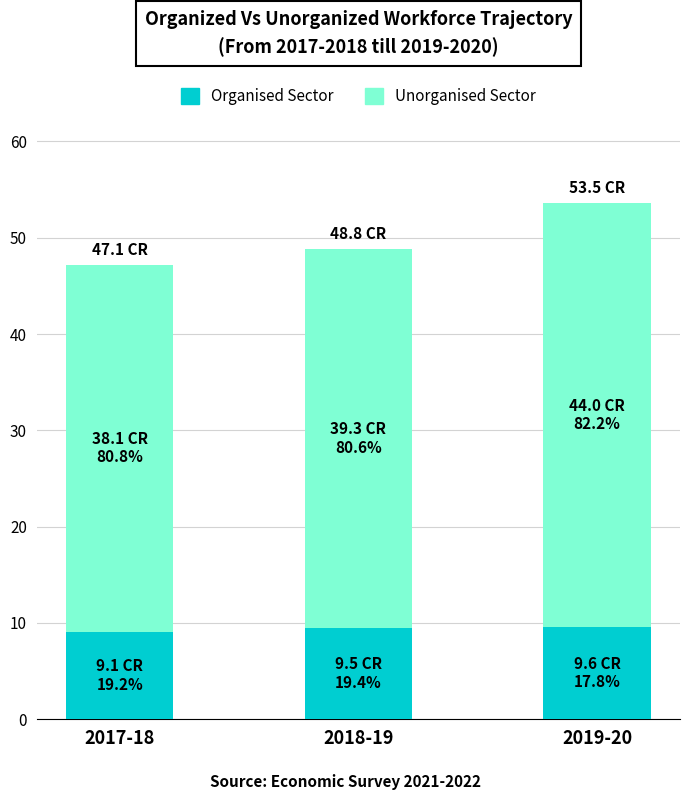

What is the total value across all series at 2019-20?

53.6